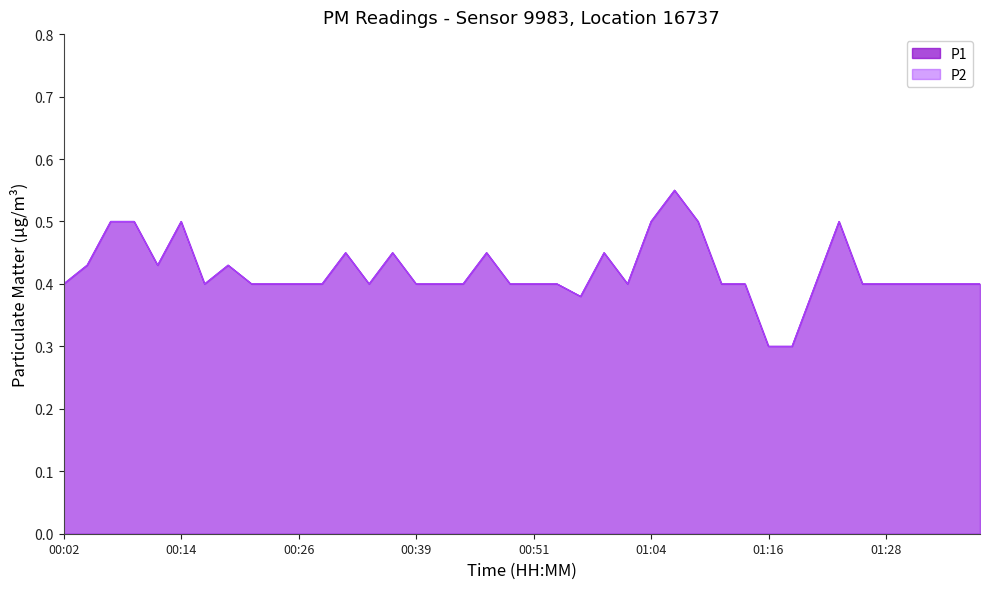

Does the chart display data point markers on the line(s)?

No